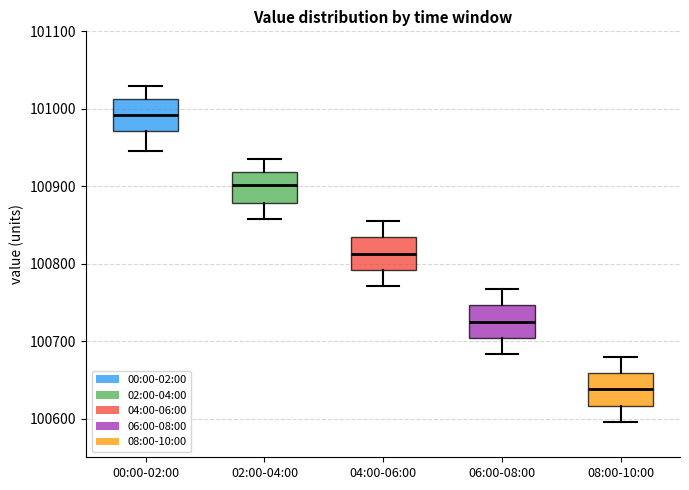

Where is the lower edge of the box for 08:00-10:00 on the y-axis? The values are not printed on the chart, so give them approximately, as read against the axis.

100620